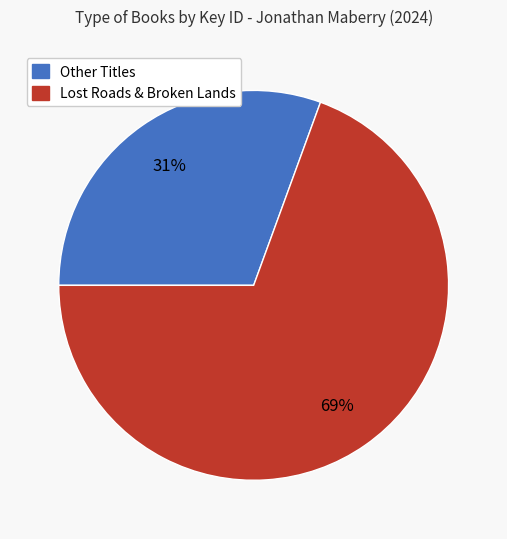

To the nearest percent, what is the average slice percentage?

50%